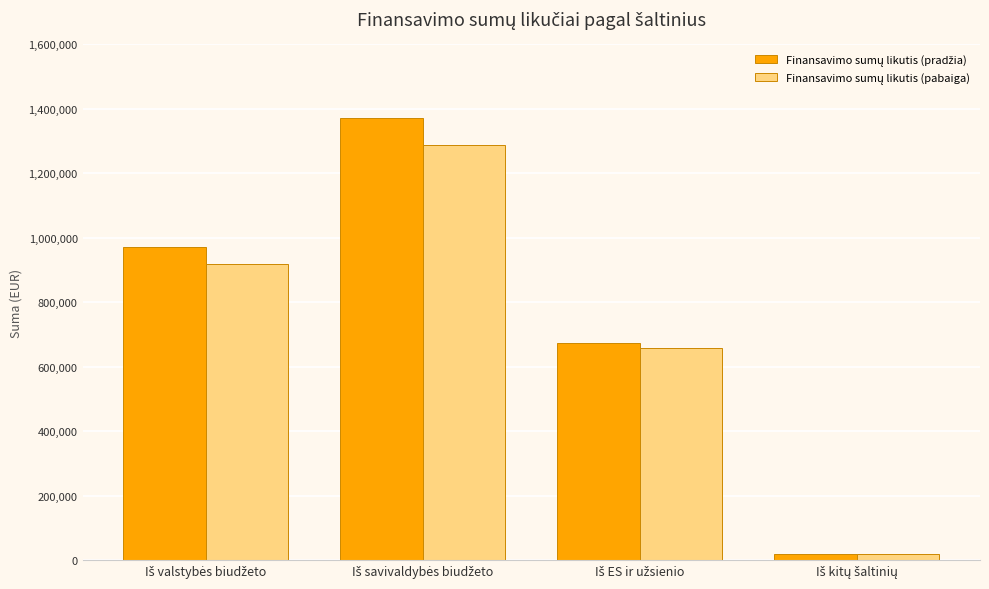

What is the greatest value displayed?

1372214.6